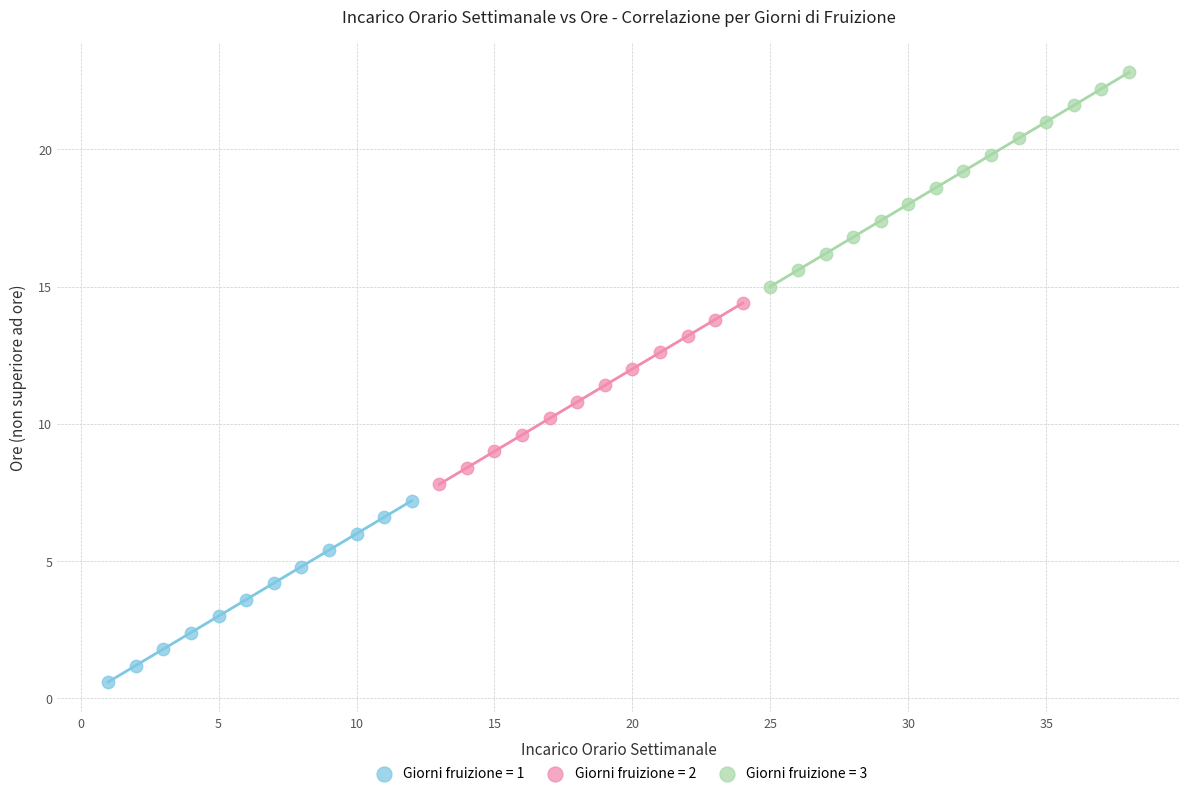

Which series contains the lowest Y value?

Giorni fruizione = 1